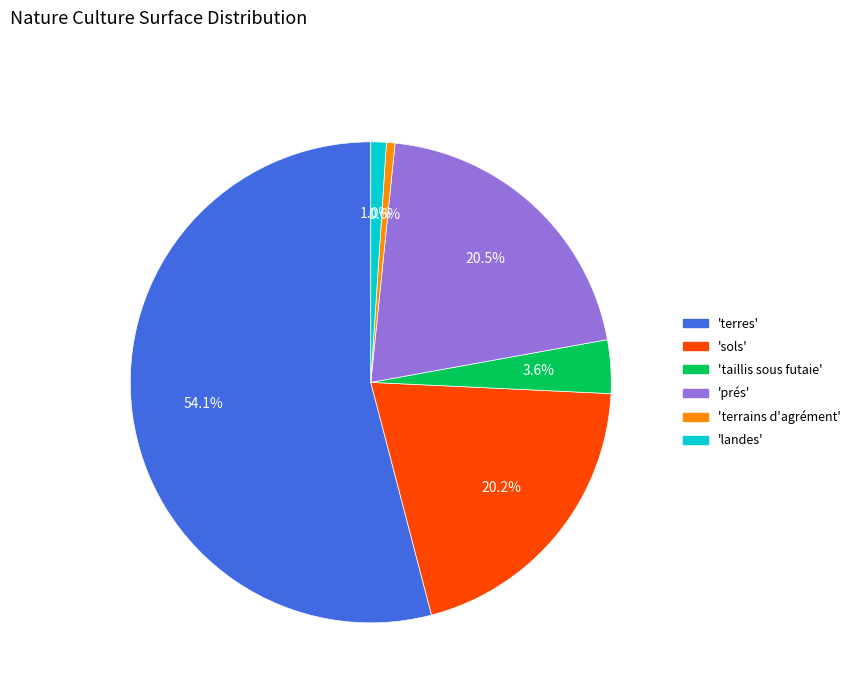

Is there any slice that represents more than half of the pie?

Yes